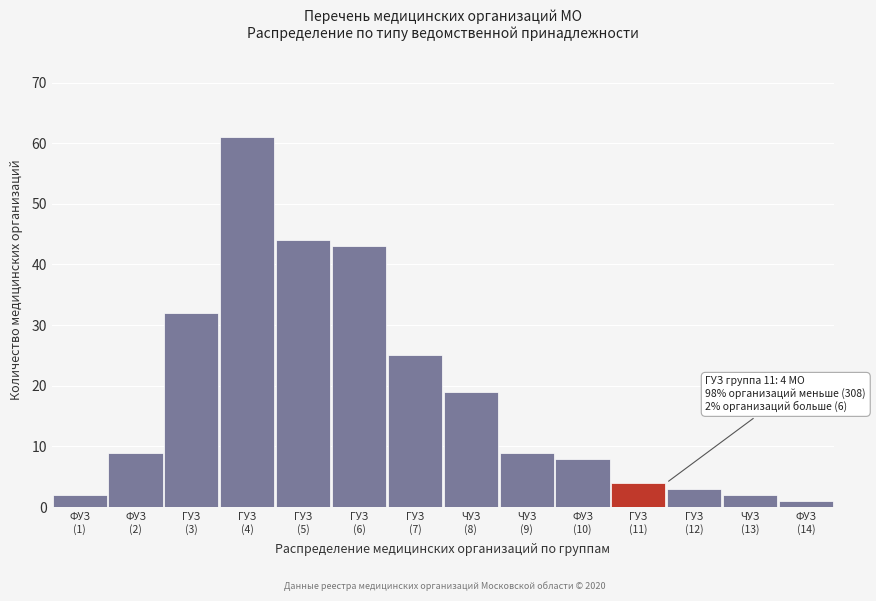

Reading right to left, what are all the values shown in this chart?

1	2	3	4	8	9	19	25	43	44	61	32	9	2